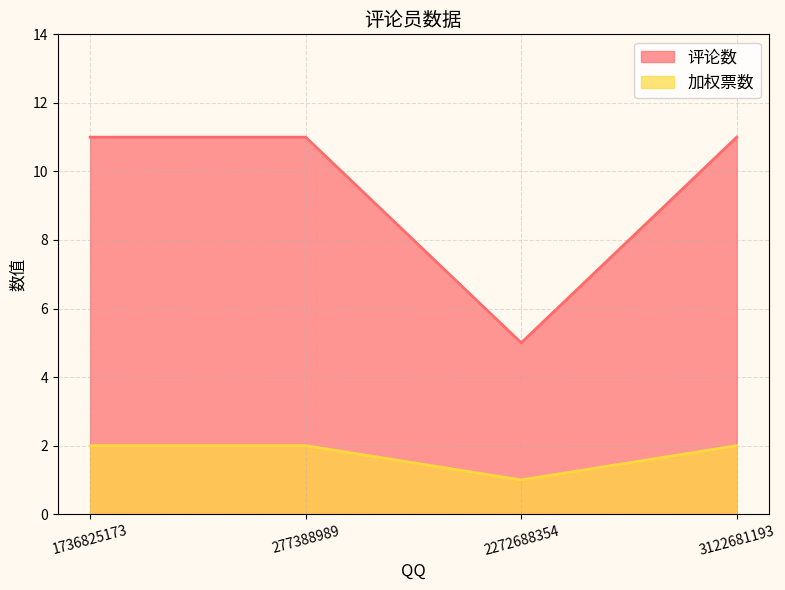

Is the value of 加权票数 at 277388989 greater than the value of 评论数 at 277388989?

No